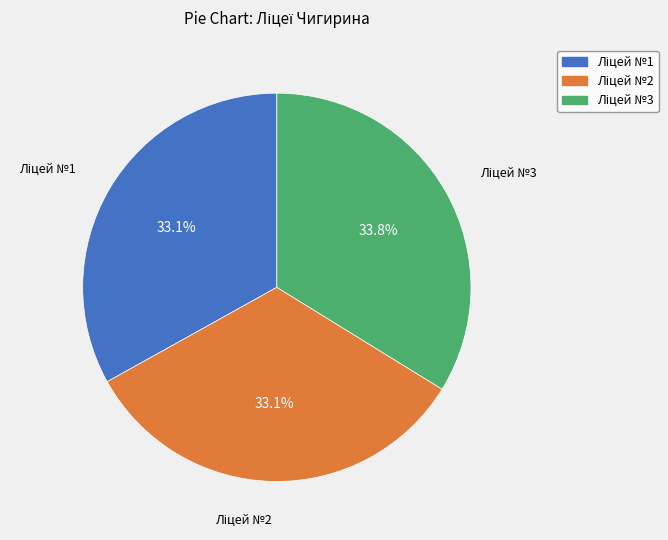

Is there any slice that represents more than half of the pie?

No